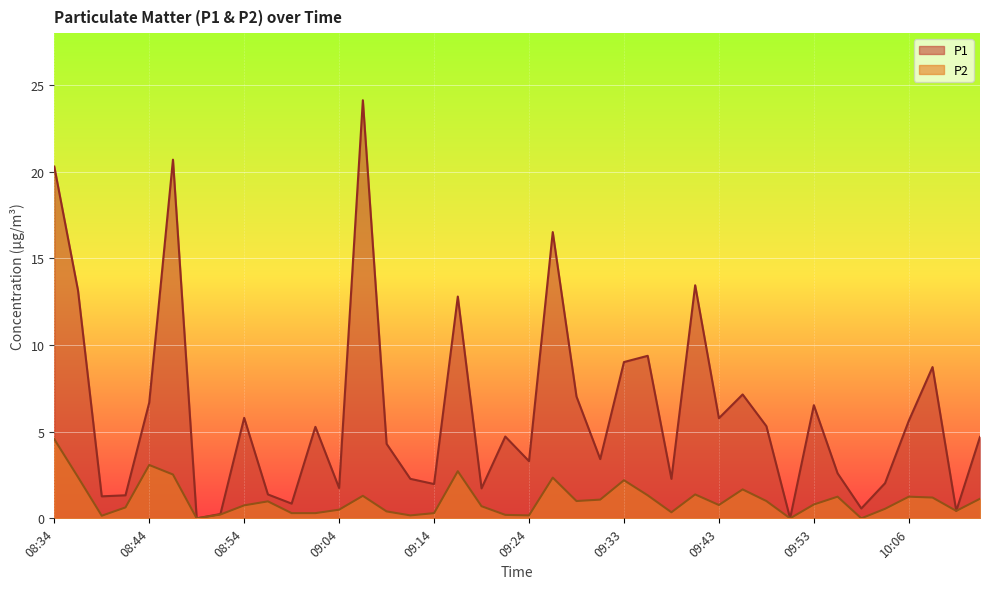

What is the label of the 34th point from the left?

09:56